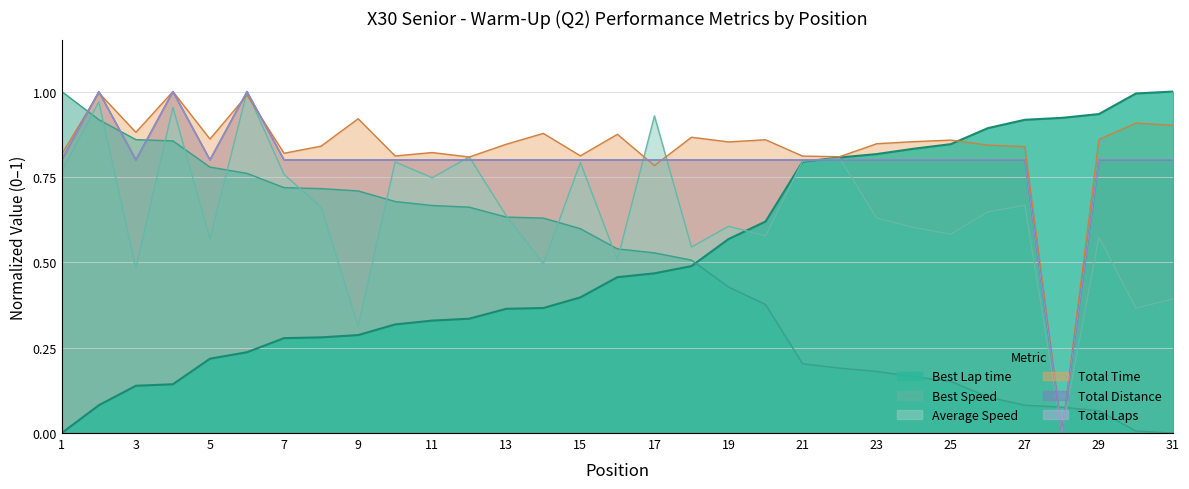

Which category has the lowest value in the Best Speed series?

31